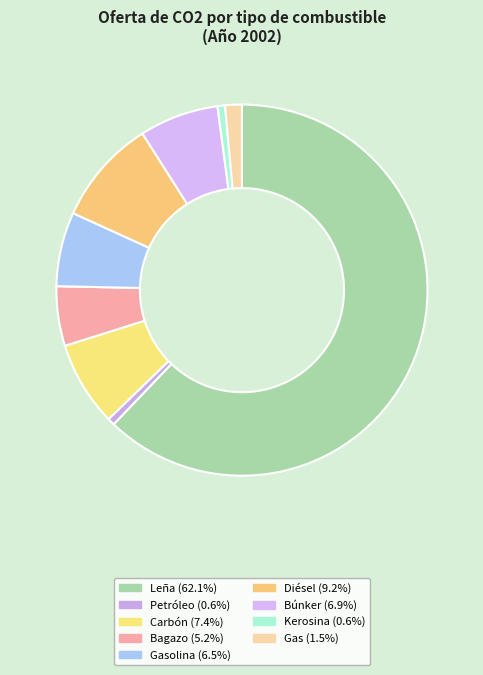

Count the number of slices in the pie.

9